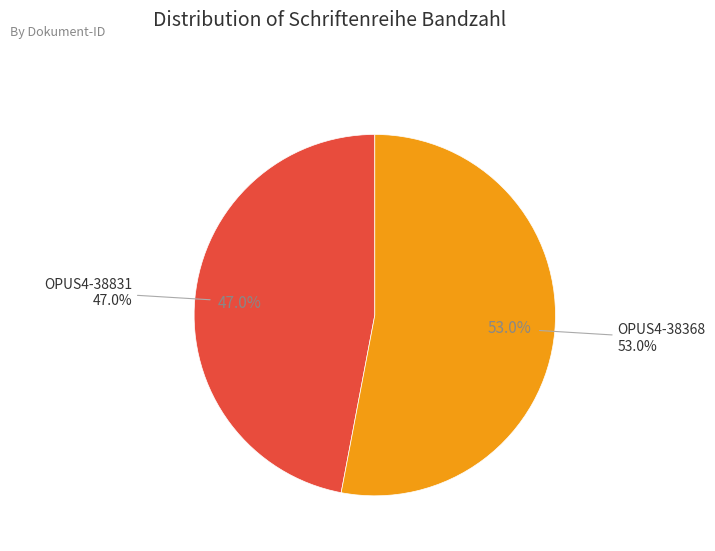

What is the largest slice in the pie chart?

OPUS4-38368